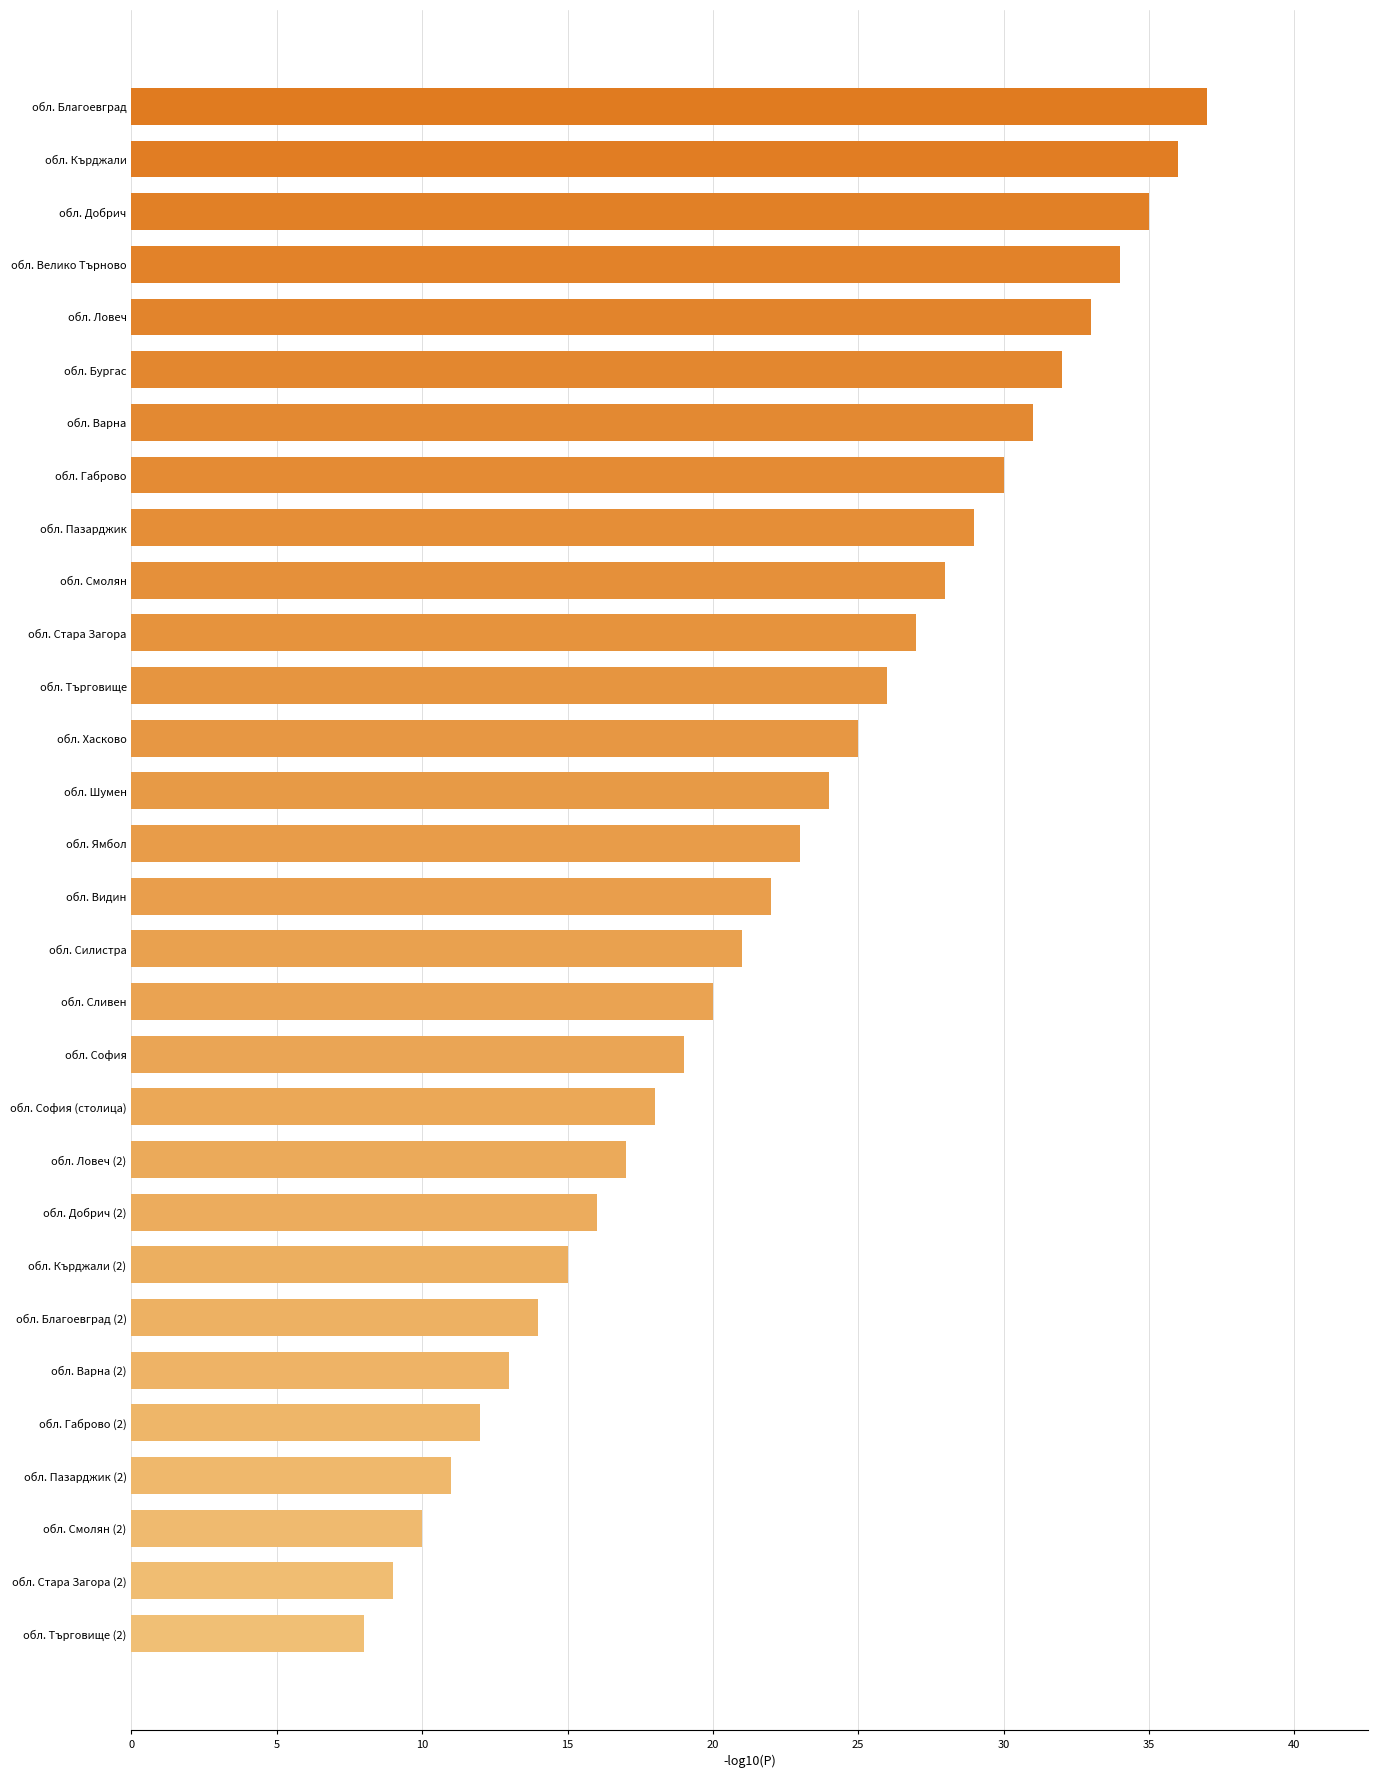

What is the difference between the maximum and minimum values?

29